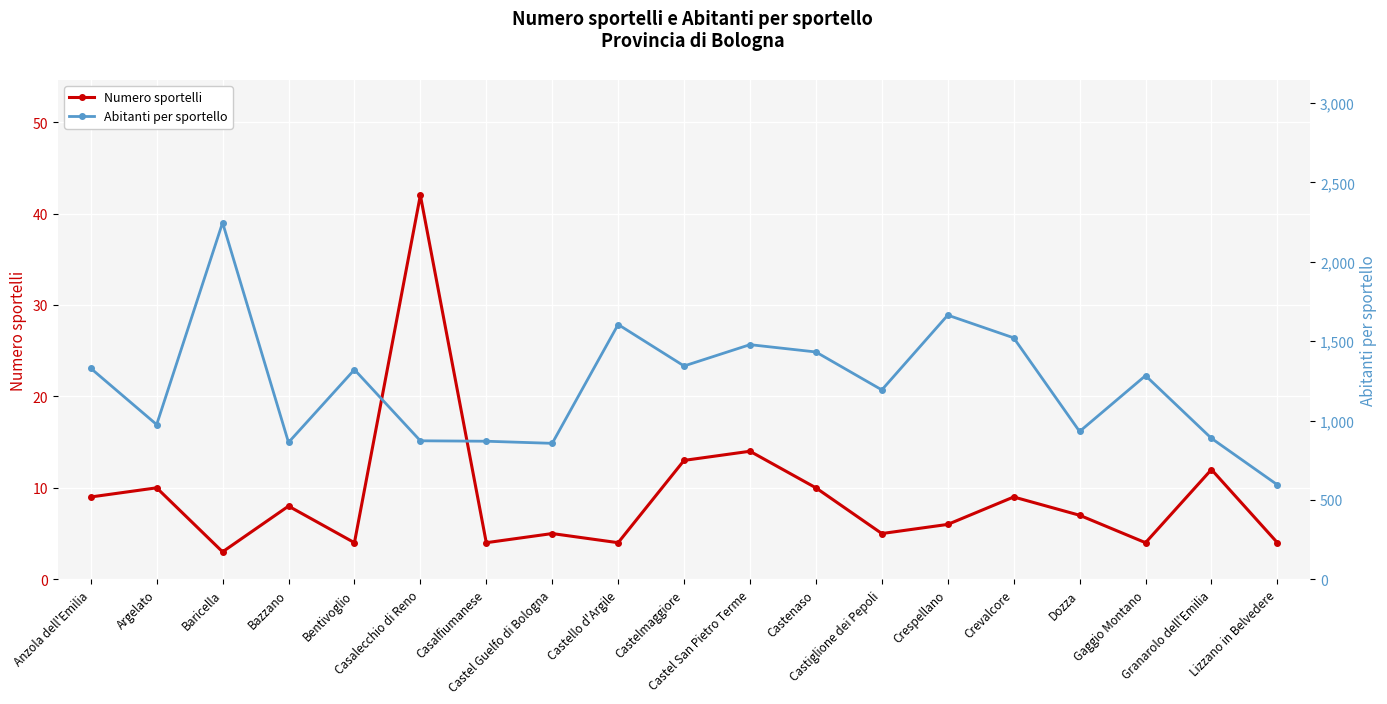

Is it true that Abitanti per sportello equals 974.4 at Argelato?

True